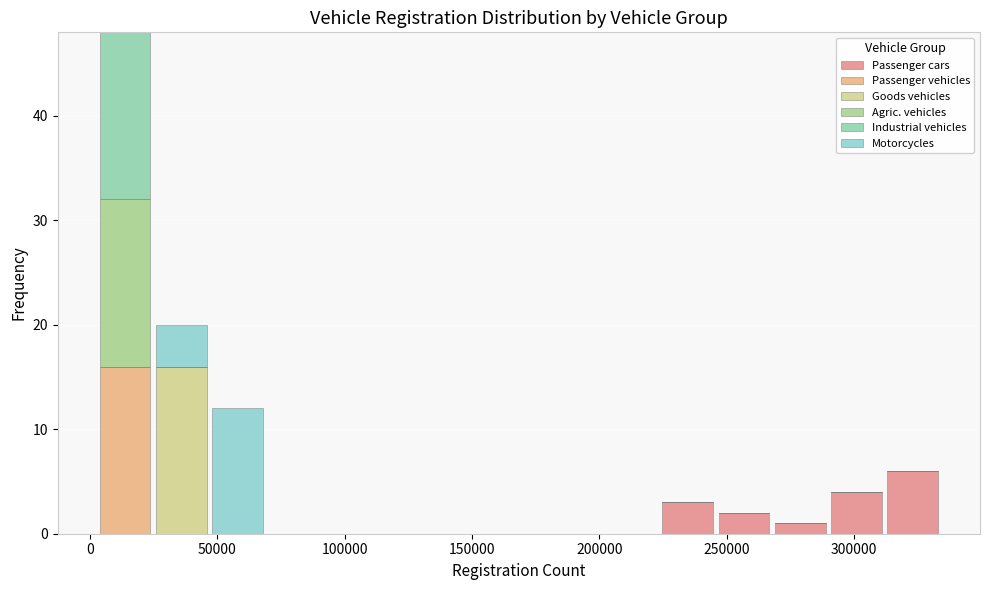

Which range on the x-axis has the tallest stacked bar (by total height)?

5000 to 25000